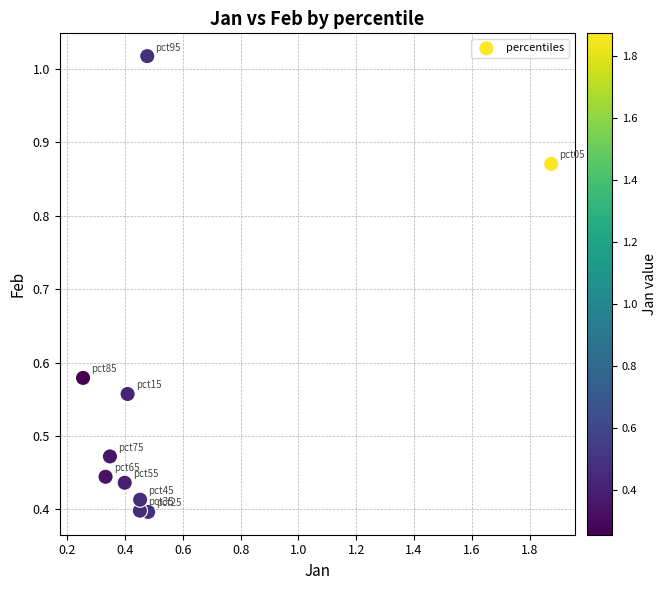

What is the range of X values (max minus min)?

1.6